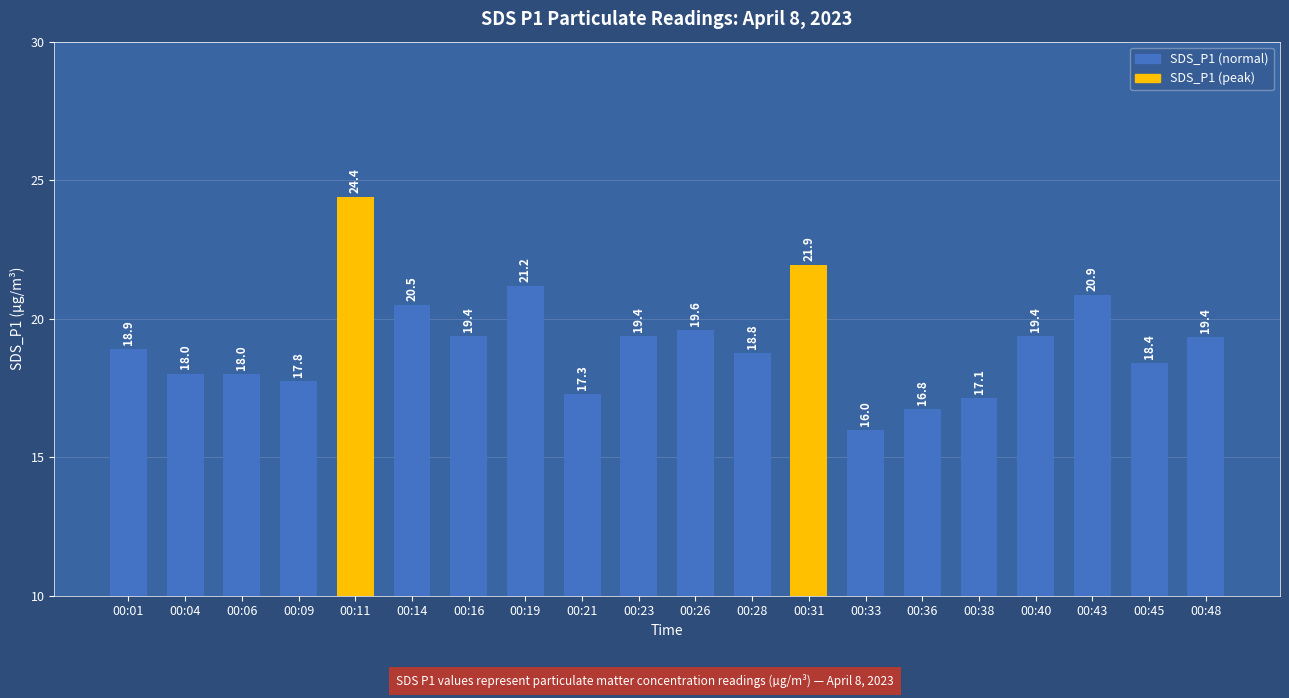

What is the sum of the values at 00:45 and 00:40?

37.8